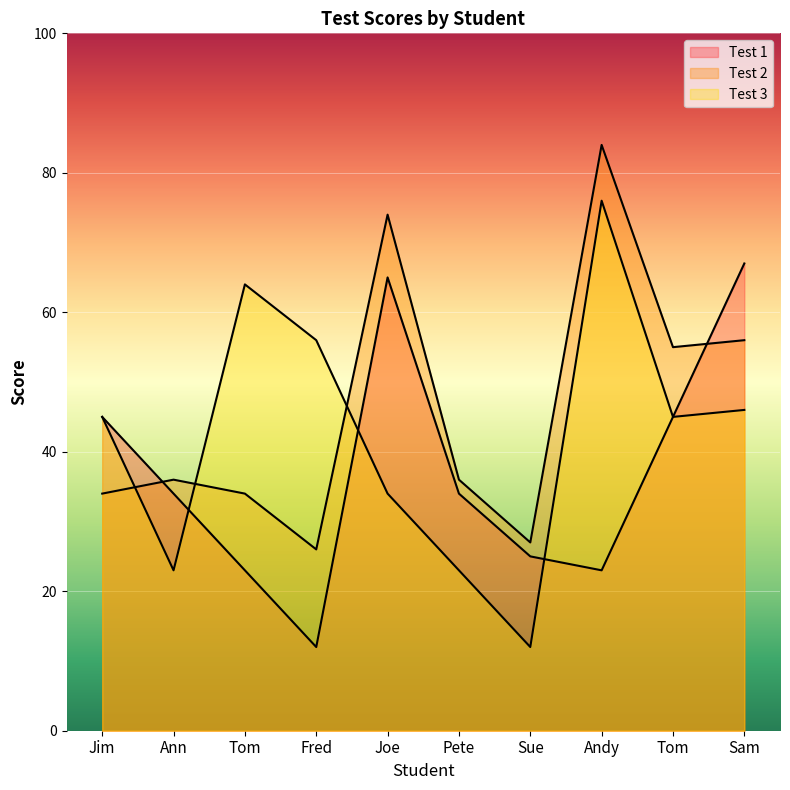

At Andy, list the series in order from smallest to largest.

Test 1, Test 3, Test 2